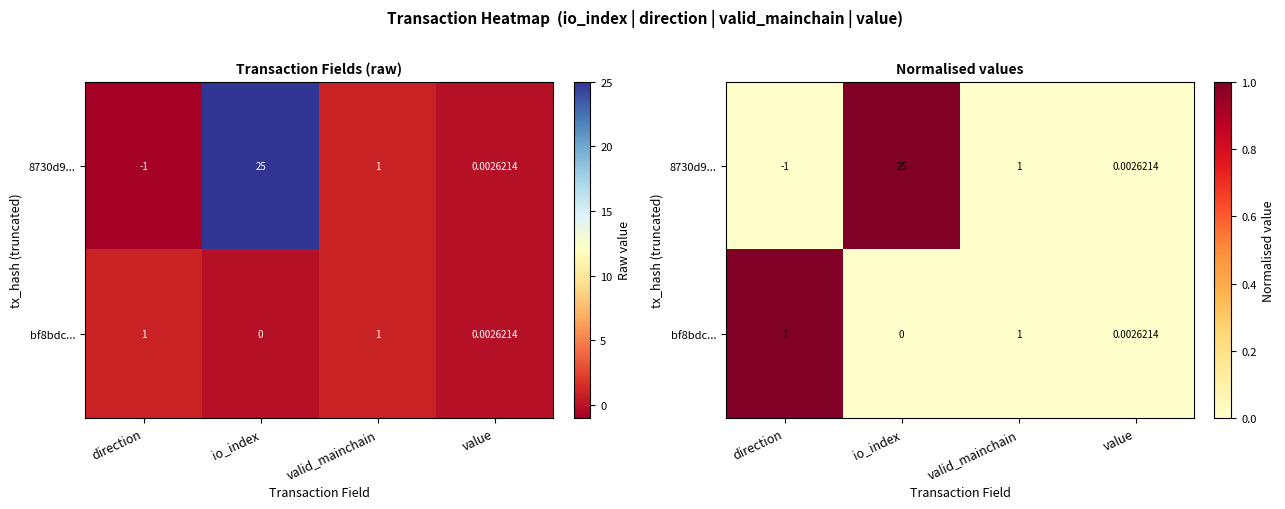

Rank the series by their maximum value, from highest to lowest.

8730d9..., bf8bdc...